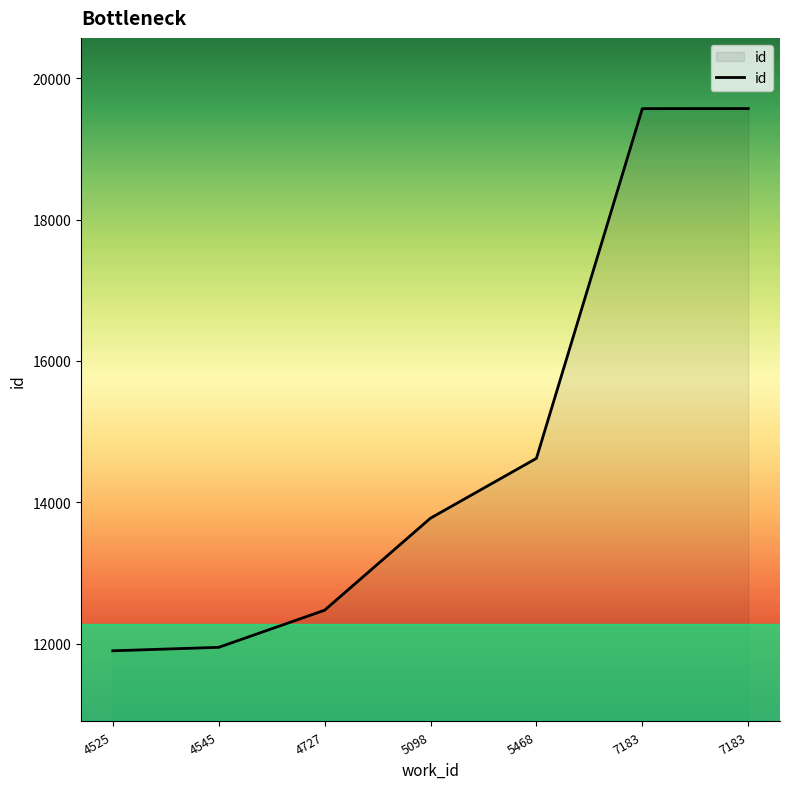

Reading right to left, list all the values displayed in this chart.

7183=19572	7183=19571	5468=14622	5098=13776	4727=12473	4545=11948	4525=11899